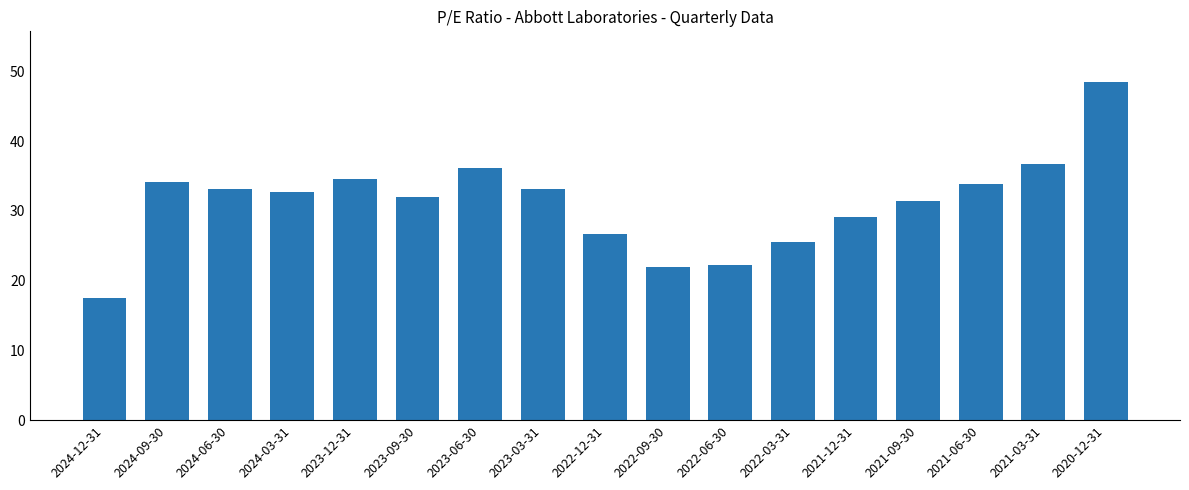

What is the label of the 13th bar from the right?

2023-12-31